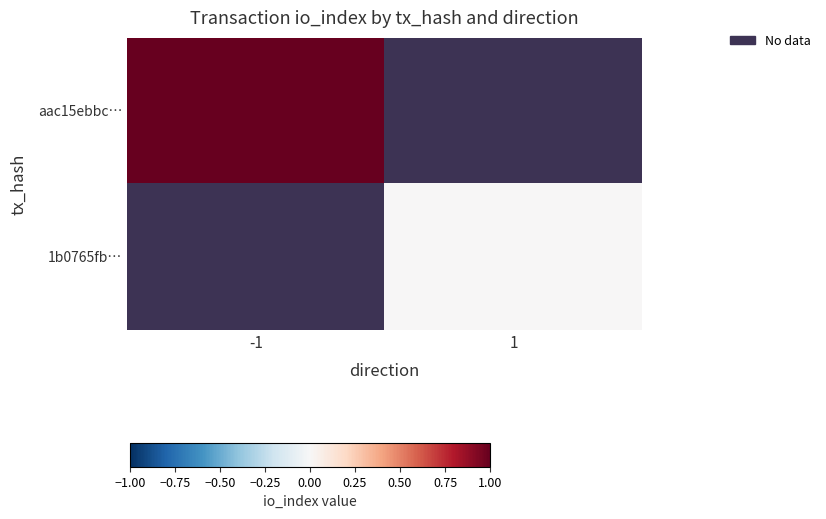

Rank the series by their maximum value, from highest to lowest.

aac15ebbc…, 1b0765fb…